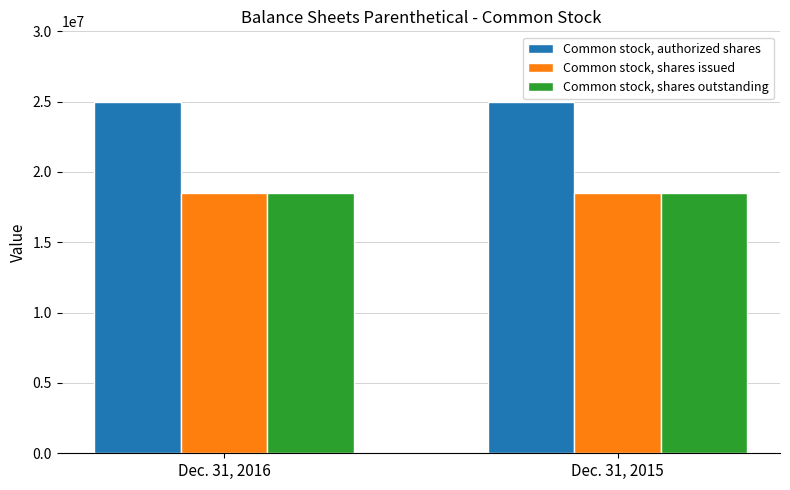

Reading right to left, what are all the values shown in this chart?

Common stock, authorized shares: Dec. 31, 2015=25000000	Dec. 31, 2016=25000000
Common stock, shares issued: Dec. 31, 2015=18500000	Dec. 31, 2016=18500000
Common stock, shares outstanding: Dec. 31, 2015=18500000	Dec. 31, 2016=18500000